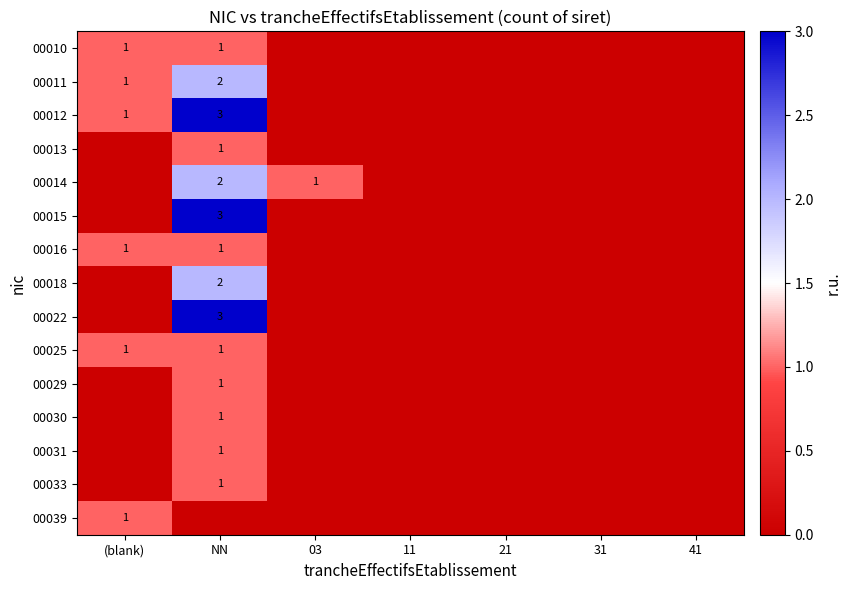

At which label is 00031 closest to 0?

(blank)